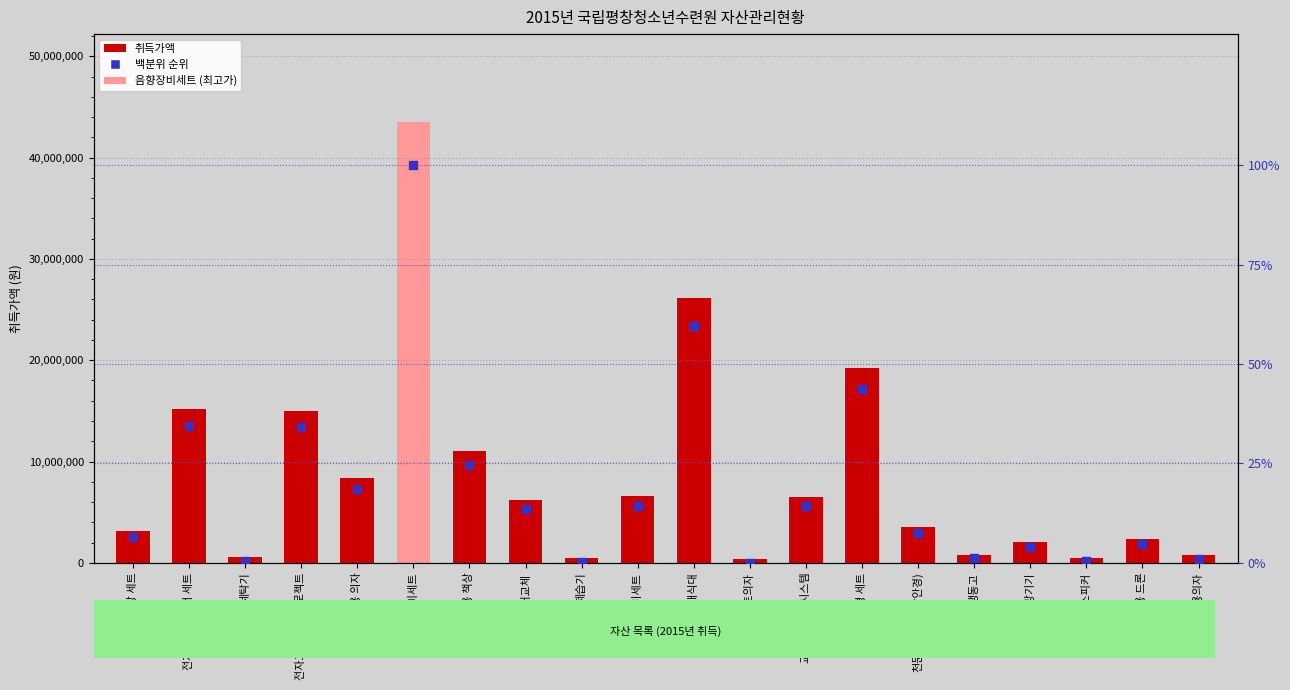

What are all the series names shown in the legend?

취득가액, 백분위 순위